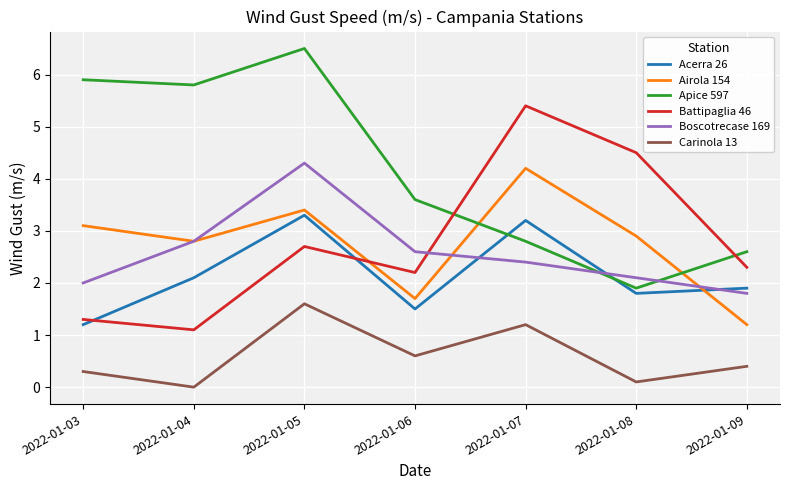

What is the maximum value for Acerra 26?

3.3